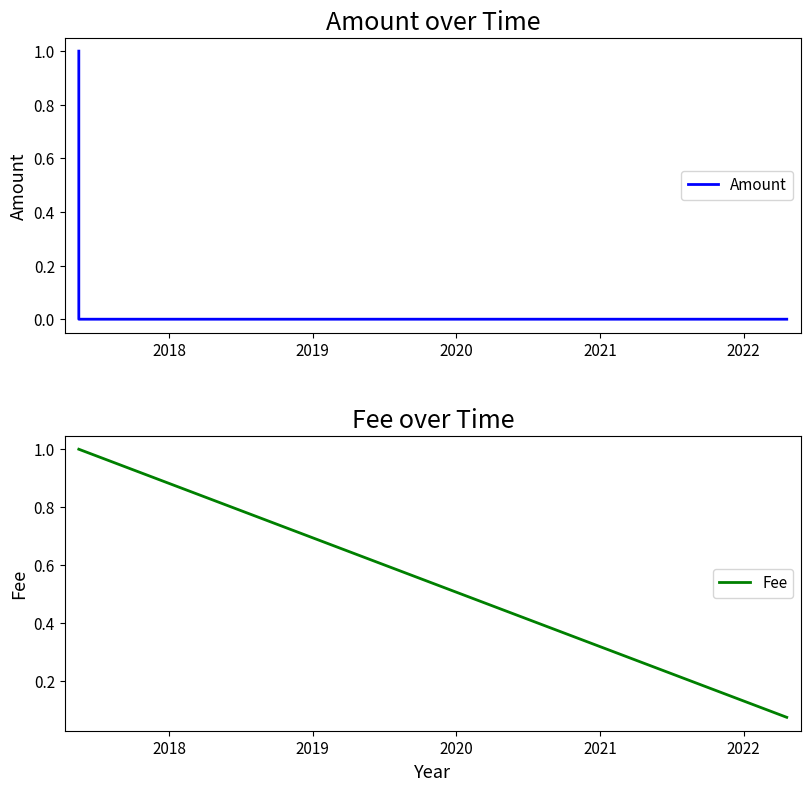

Which label corresponds to the smallest value in the chart?

2018